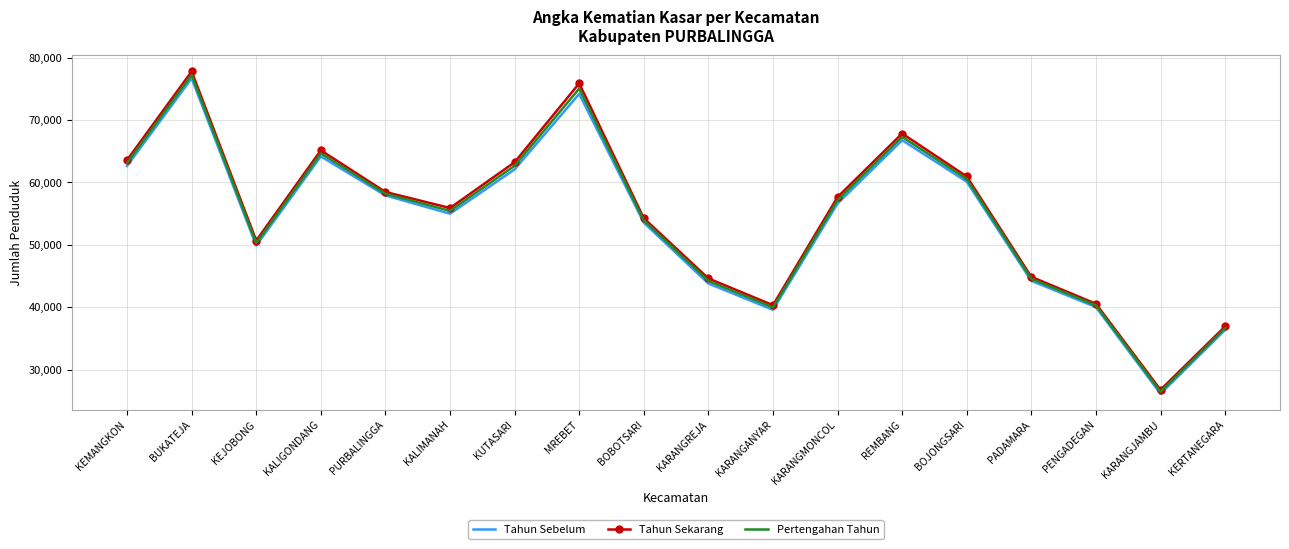

At how many categories does at least one series exceed 61402?

6